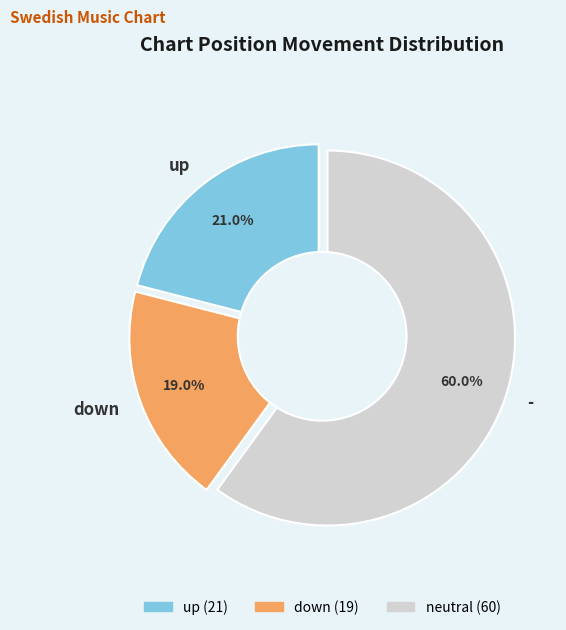

Which slice represents more than half of the pie?

-